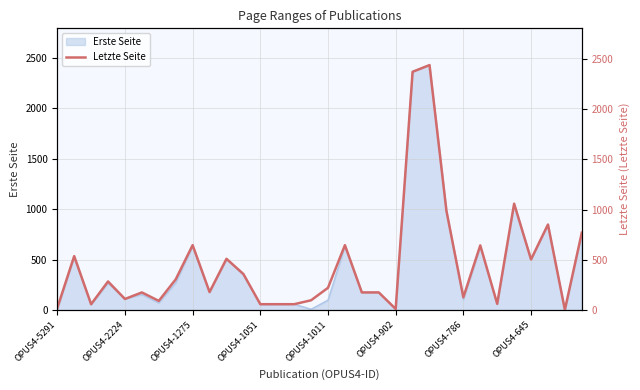

List the labels in order of value, largest first.

22, 21, 27, 23, 29, 31, 8, 17, 25, OPUS4-2224, 10, 28, 11, OPUS4-645, OPUS4-1051, 16, 9, OPUS4-902, 18, 19, 24, OPUS4-1011, 15, OPUS4-786, 26, OPUS4-1275, 12, 13, 14, OPUS4-5291, 20, 30